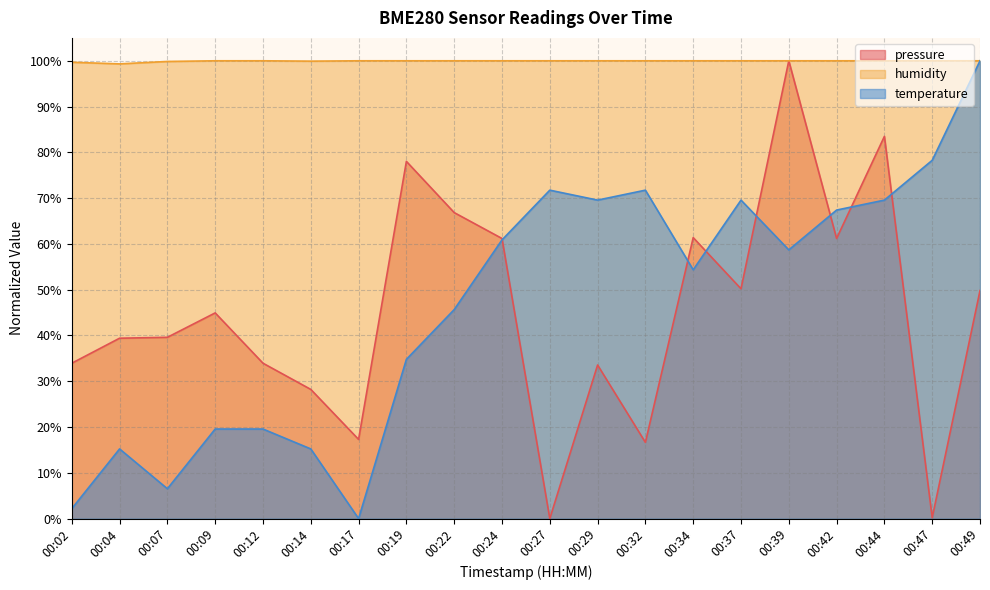

What is the value of the humidity point at the 1st from the left?

99.7